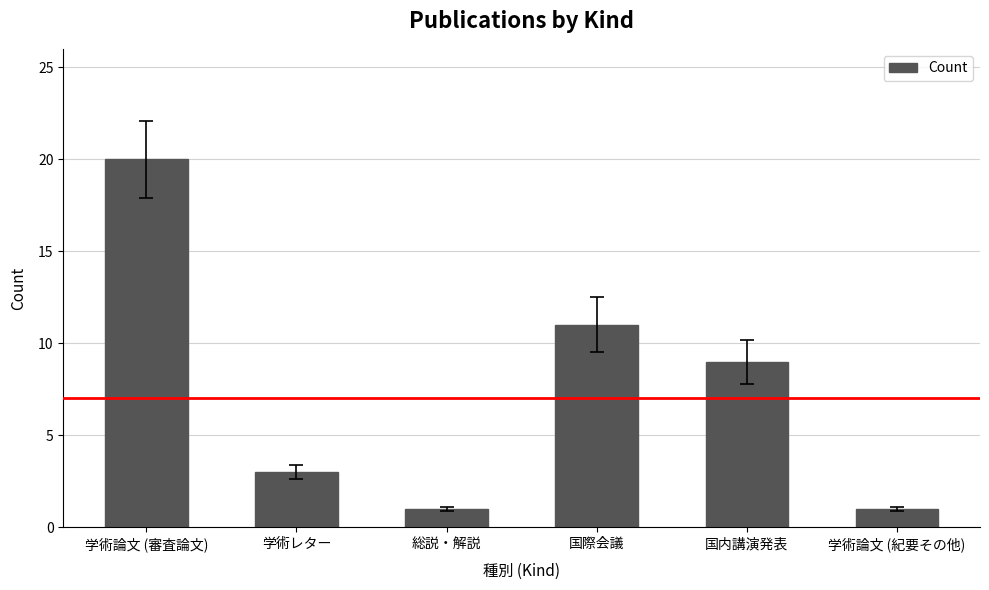

What is the smallest value displayed?

1